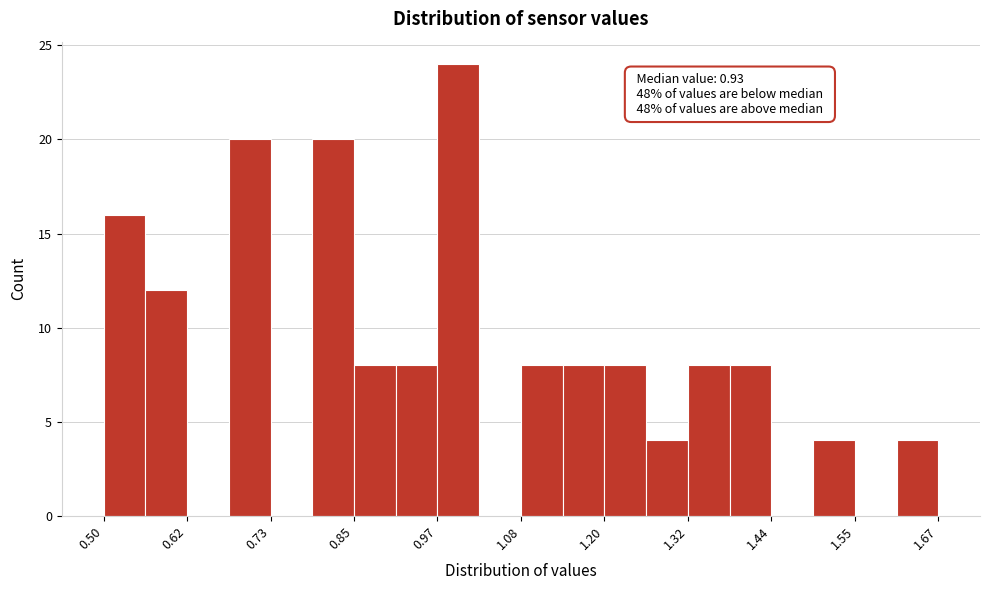

Read against the x-axis, roughly where is the centre of the tallest bar?

1.00